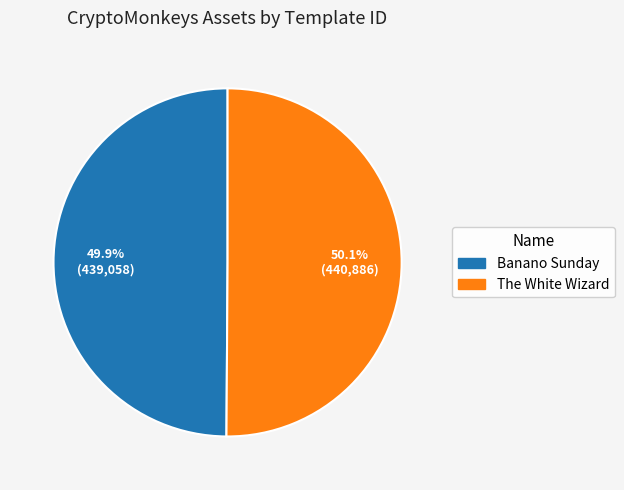

The The White Wizard slice represents 36% of the pie. True or false?

False